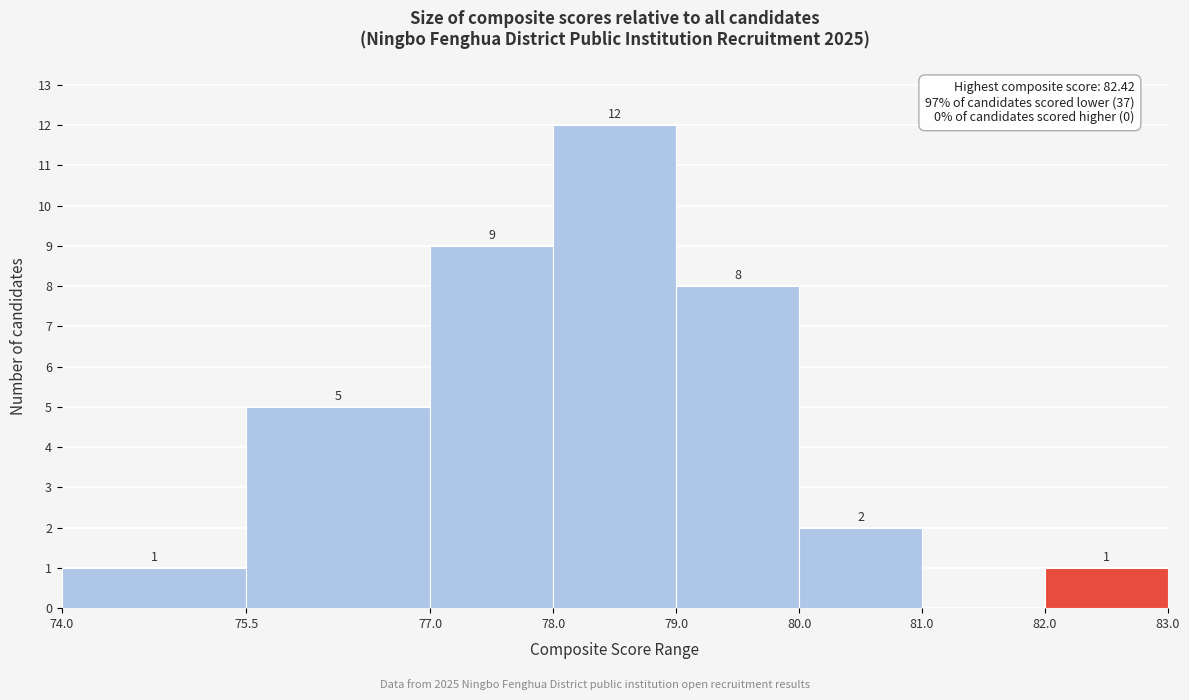

Over which range of the x-axis is the bar tallest?

78.0 to 79.0